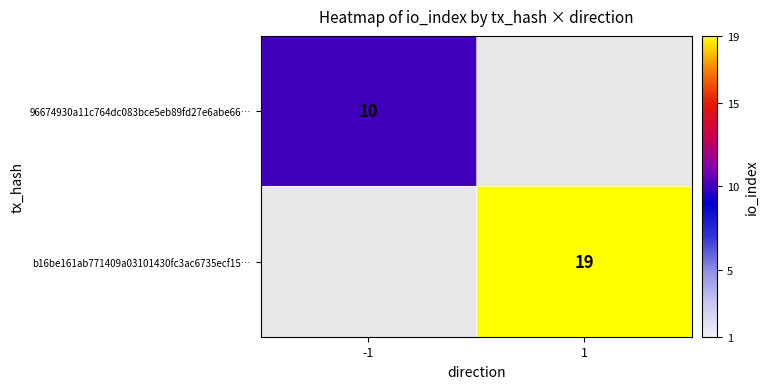

How many distinct data groups are displayed?

2